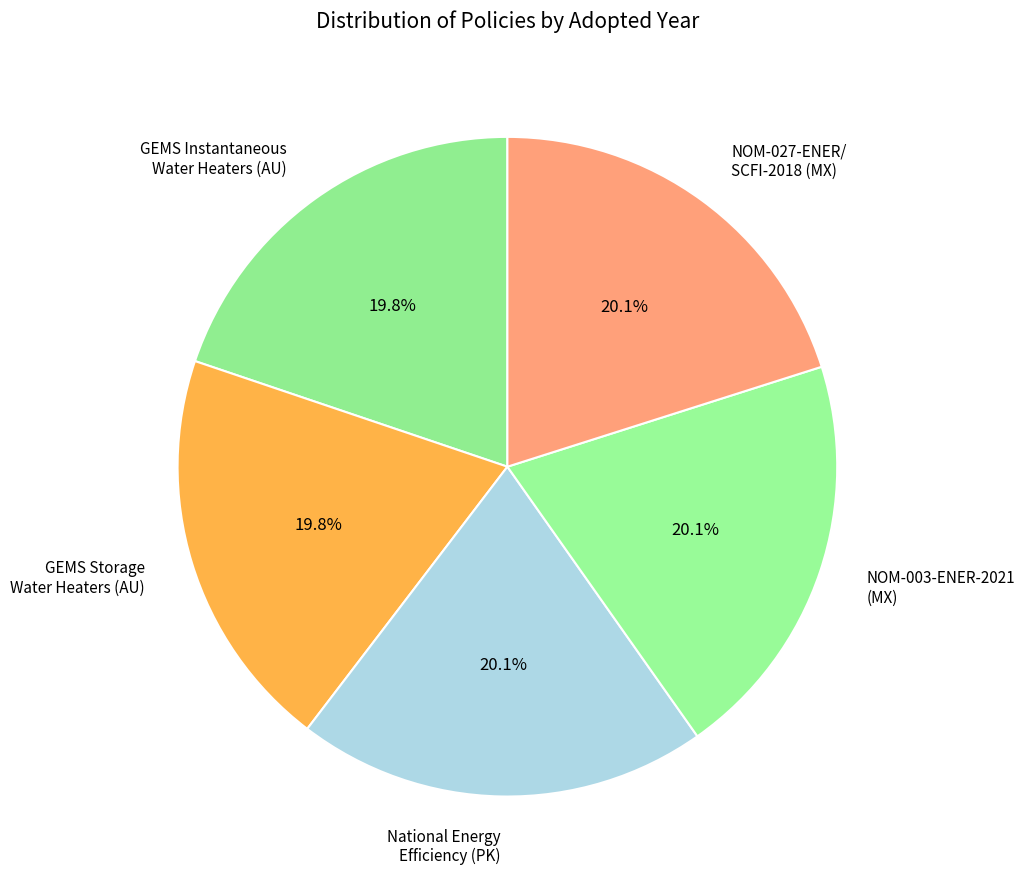

Approximately how many times larger is the value at National Energy Efficiency (PK) compared to NOM-027-ENER/ SCFI-2018 (MX)?

1.0